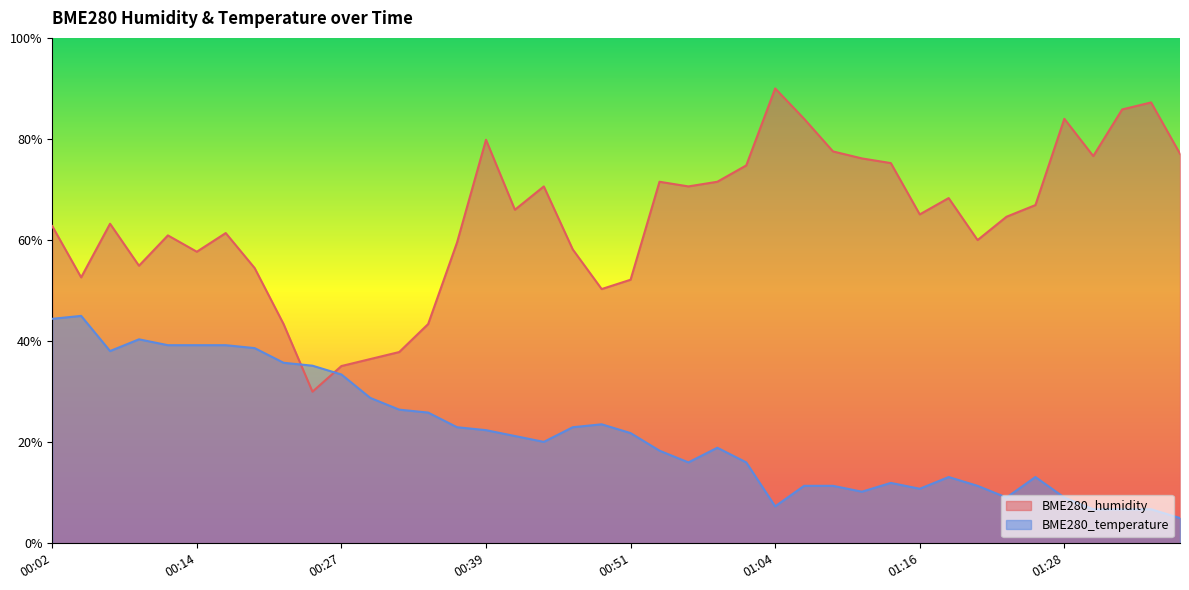

Which category has the highest value in the BME280_temperature series?

00:05